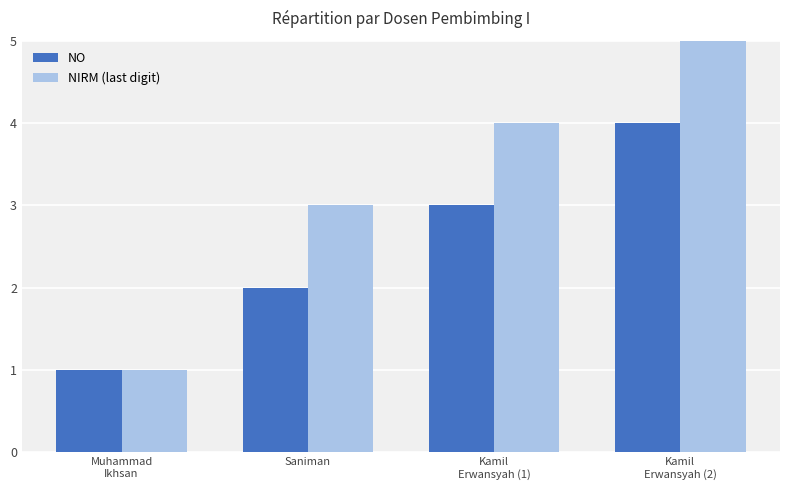

The NIRM (last digit) series shows 4 at Kamil
Erwansyah (1). True or false?

True